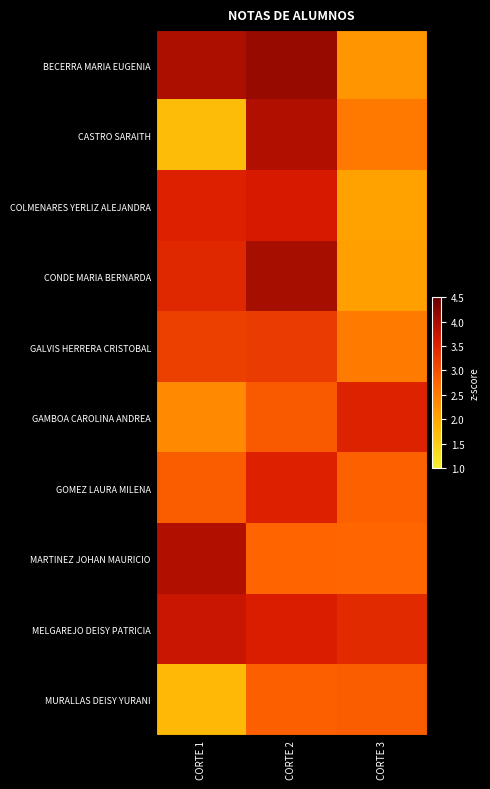

At CORTE 2, list the series in order from largest to smallest.

BECERRA MARIA EUGENIA, CONDE MARIA BERNARDA, CASTRO SARAITH, COLMENARES YERLIZ ALEJANDRA, MELGAREJO DEISY PATRICIA, GOMEZ LAURA MILENA, GALVIS HERRERA CRISTOBAL, GAMBOA CAROLINA ANDREA, MURALLAS DEISY YURANI, MARTINEZ JOHAN MAURICIO